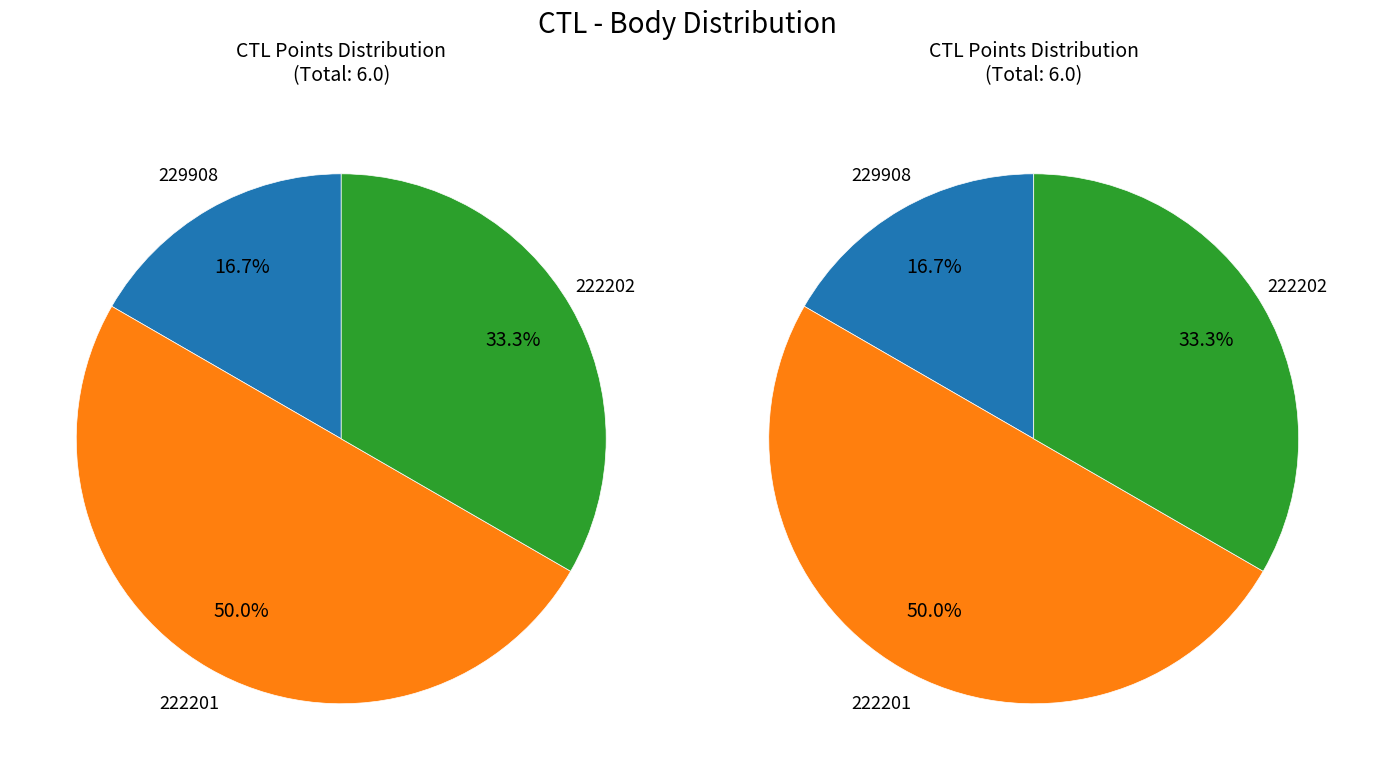

To the nearest percent, what is the difference between the 229908 and 222201 slice percentages?

33%